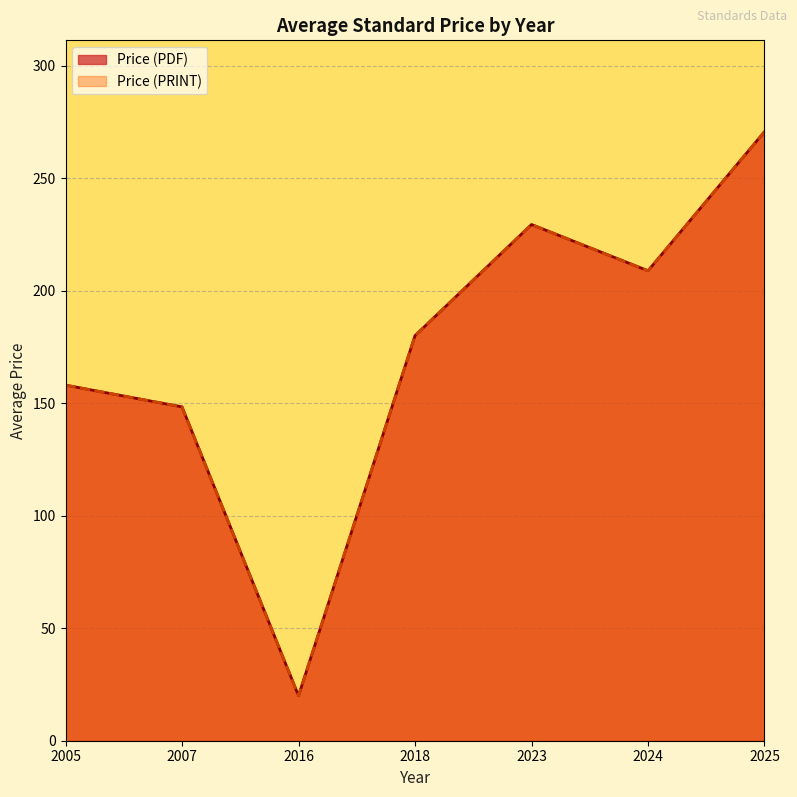

True or false: Avg Price (PDF) has more than 2 points higher than both neighbors.

False